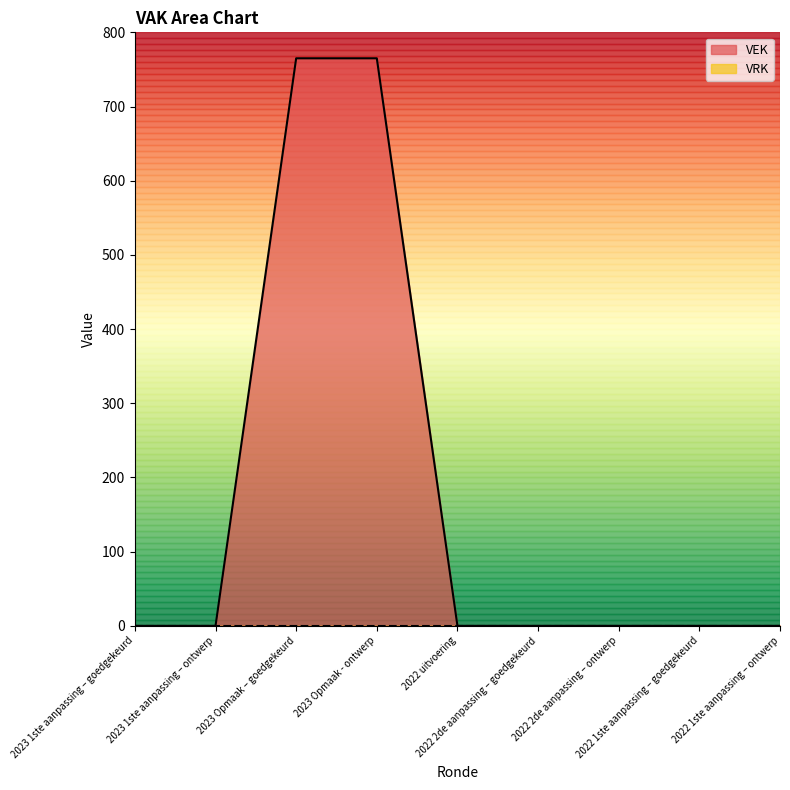

What is the maximum value shown in the chart?

765